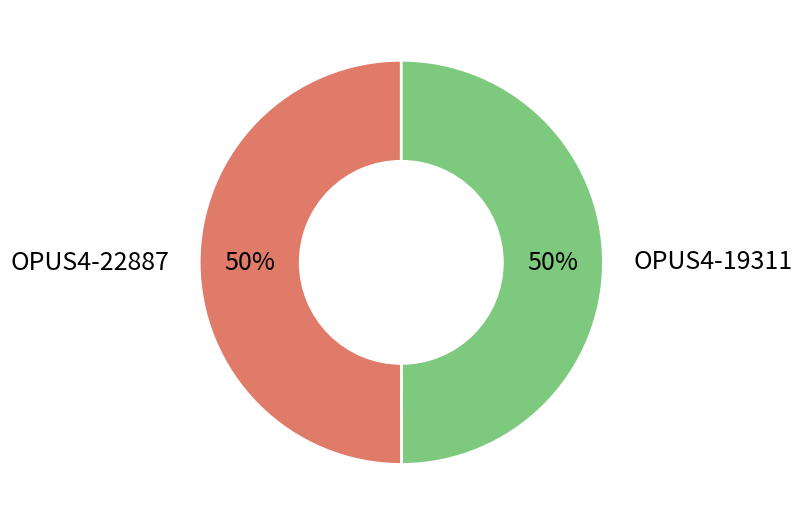

To the nearest percent, what percentage of the pie is OPUS4-22887?

50%